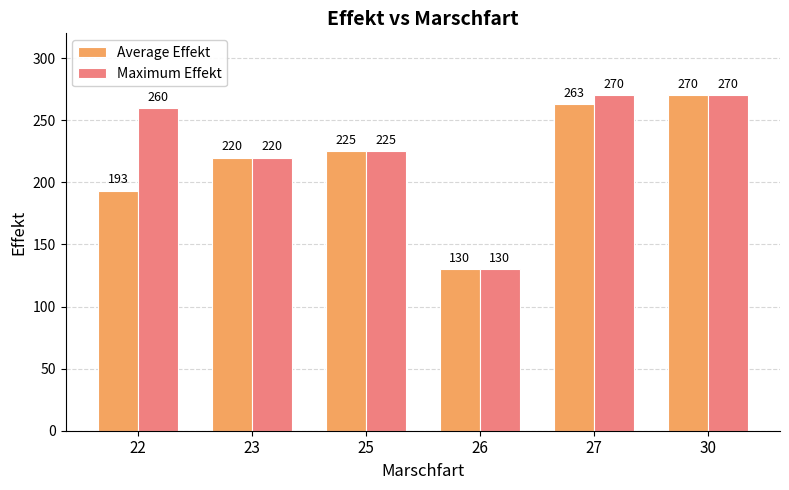

True or false: Maximum Effekt has a value of 144.1 at 23.

False